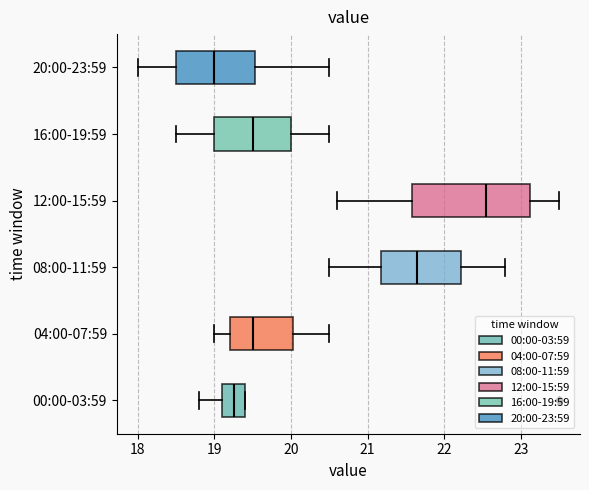

Reading bottom to top, read every box against the x-axis: the position of its median line, the range the box covers, and the ends of its whiskers. The values are not printed on the chart, so give them approximately, as read against the axis.

00:00-03:59: median 19.3, box 19.1 to 19.4, whiskers 18.8 to 19.4
04:00-07:59: median 19.5, box 19.2 to 20.0, whiskers 19.0 to 20.5
08:00-11:59: median 21.7, box 21.2 to 22.2, whiskers 20.5 to 22.8
12:00-15:59: median 22.6, box 21.6 to 23.1, whiskers 20.6 to 23.5
16:00-19:59: median 19.5, box 19.0 to 20.0, whiskers 18.5 to 20.5
20:00-23:59: median 19.0, box 18.5 to 19.5, whiskers 18.0 to 20.5